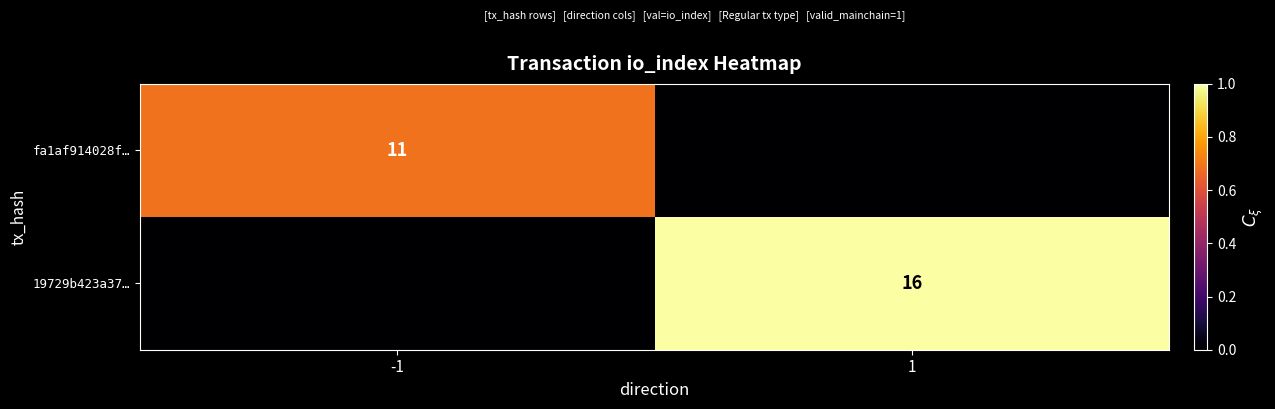

The 19729b423a37… series shows 16 at 1. True or false?

True